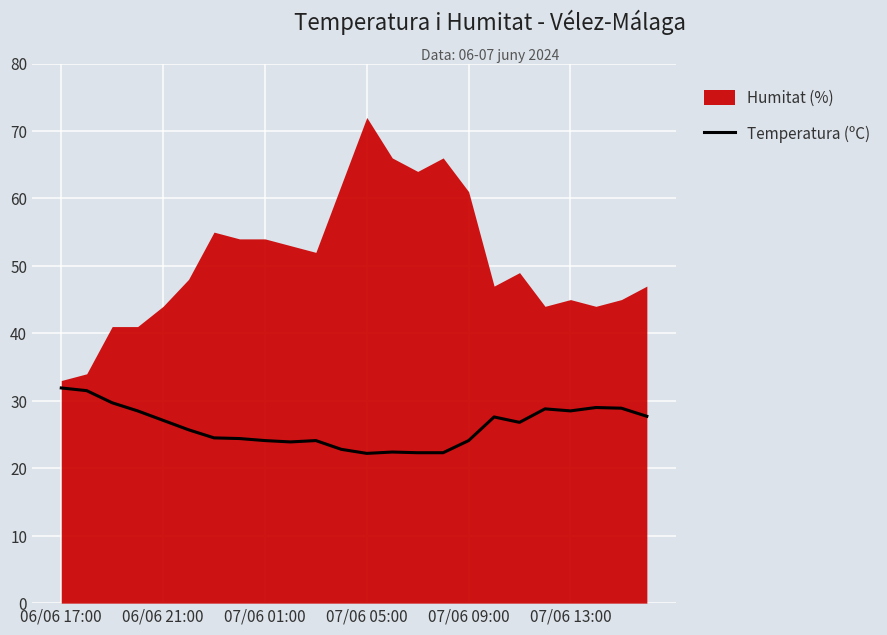

What is the lowest value of the Temperatura (ºC) series?

22.2